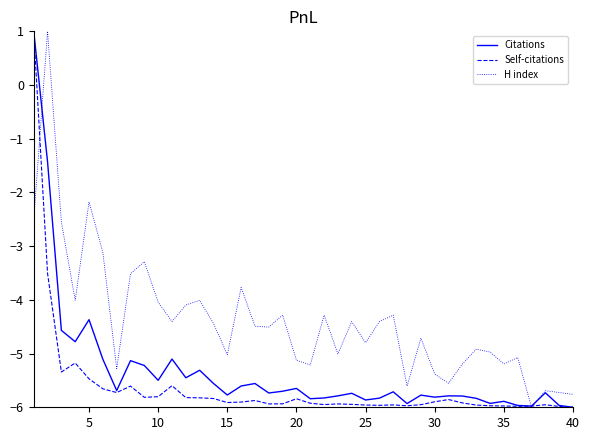

Which series has the largest total across all categories?

H index